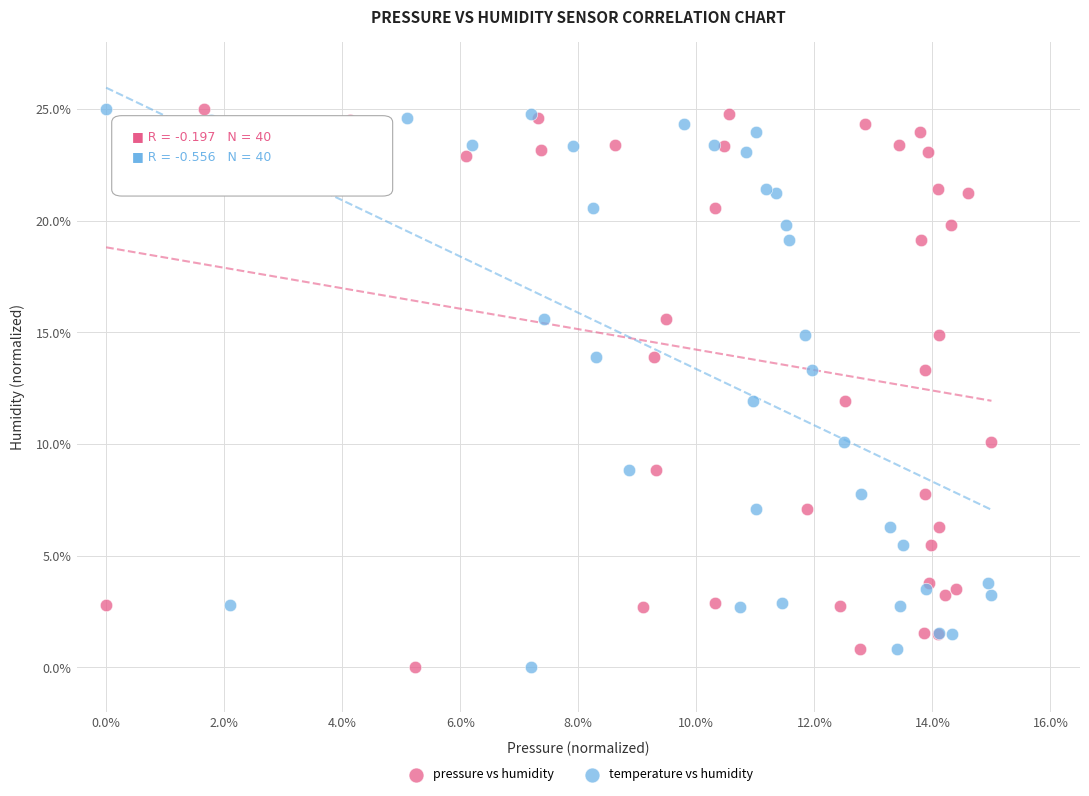

What are all the series names shown in the legend?

pressure vs humidity, temperature vs humidity